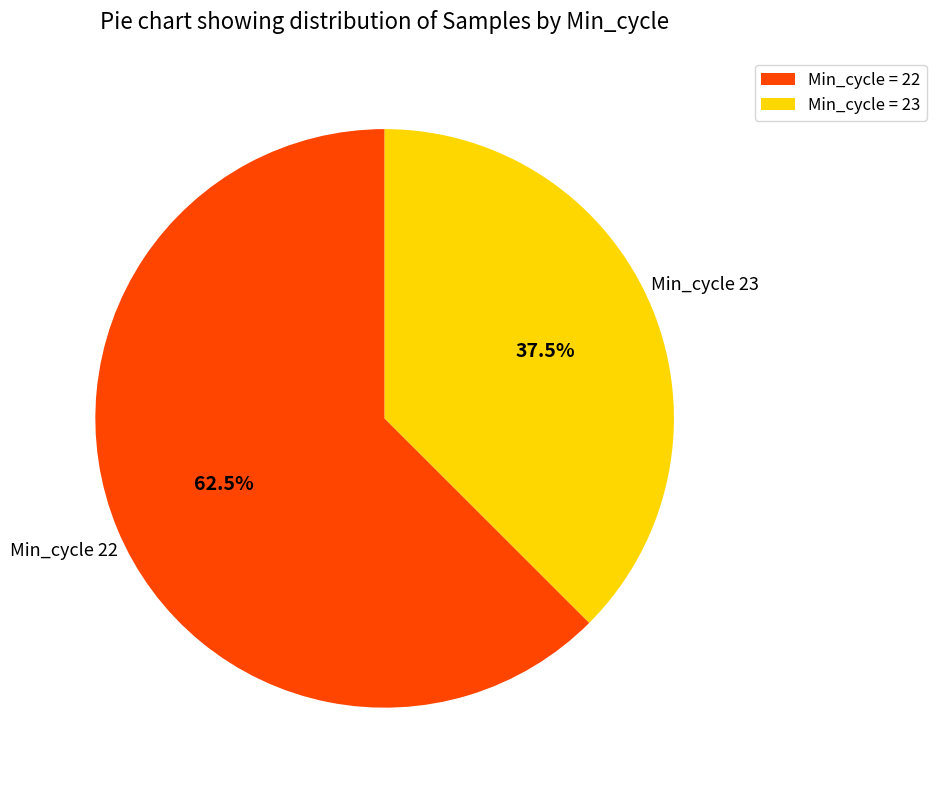

Which has a higher value, Min_cycle = 22 or Min_cycle = 23?

Min_cycle = 22